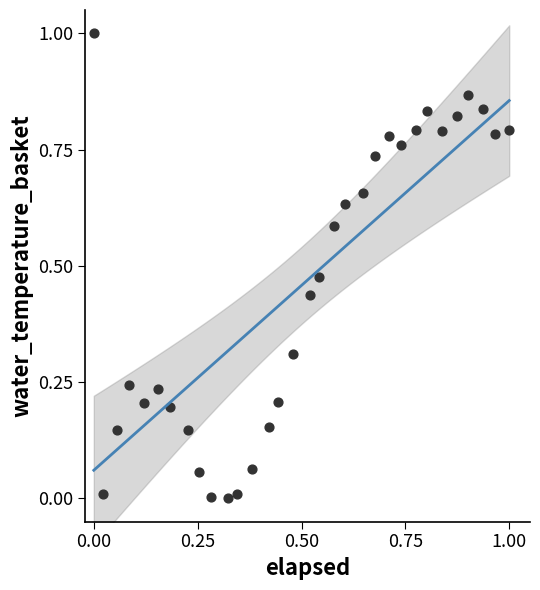

What is the range of Y values (max minus min)?

1.0